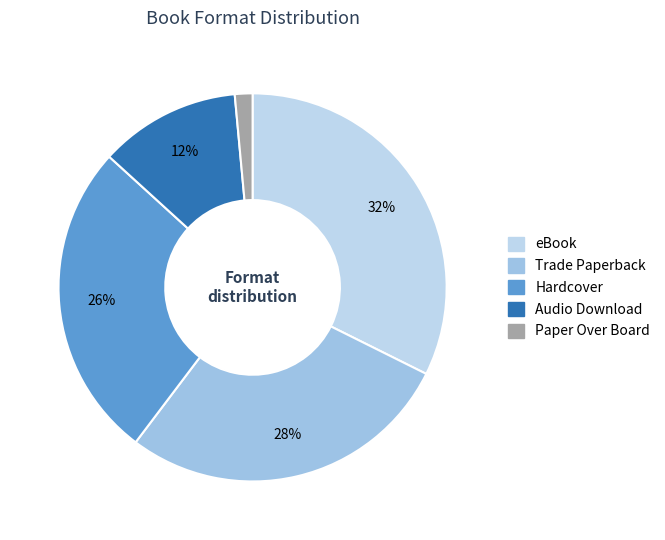

How many segments does this pie chart have?

5